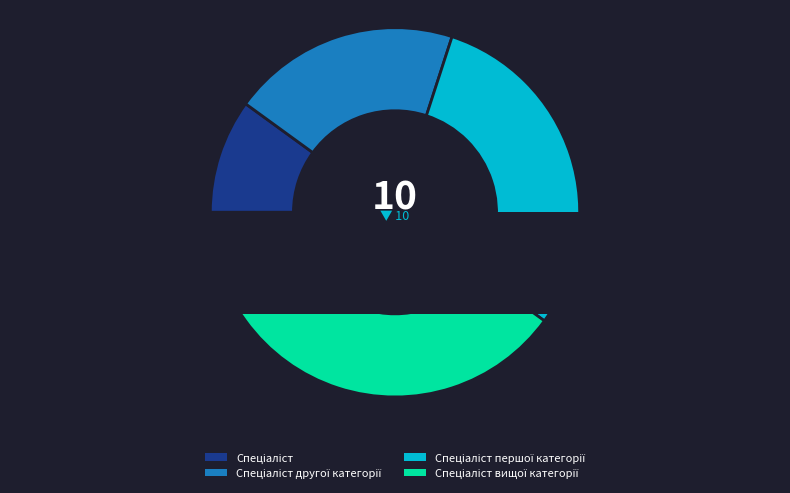

Combined, what portion of the pie is Спеціаліст другої категорії and Спеціаліст першої категорії?

50.0%